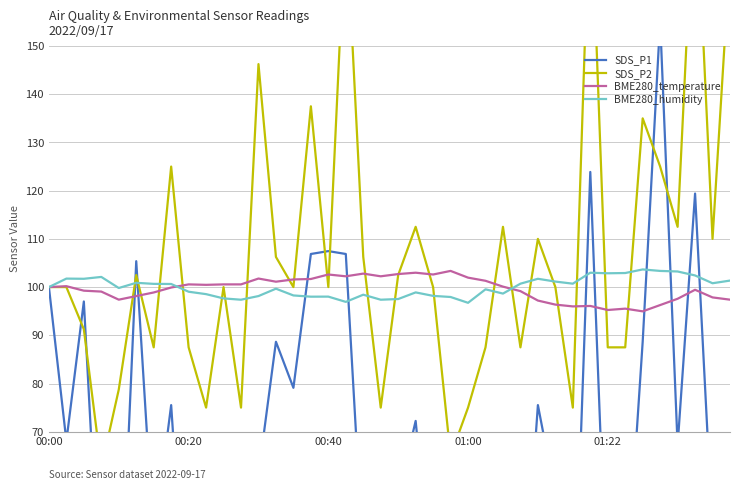

What is the average value of the BME280_humidity series?

100.0